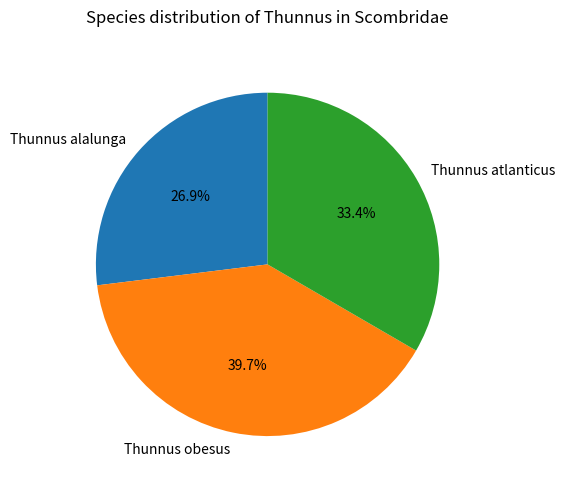

To the nearest percent, what is the difference between the largest and smallest slice percentages?

13%